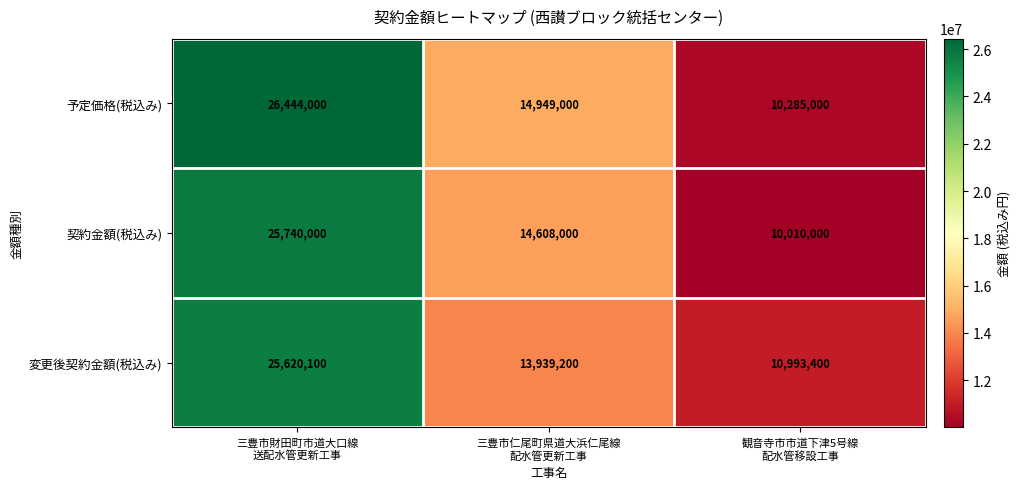

At how many categories does at least one series exceed 23834075?

1